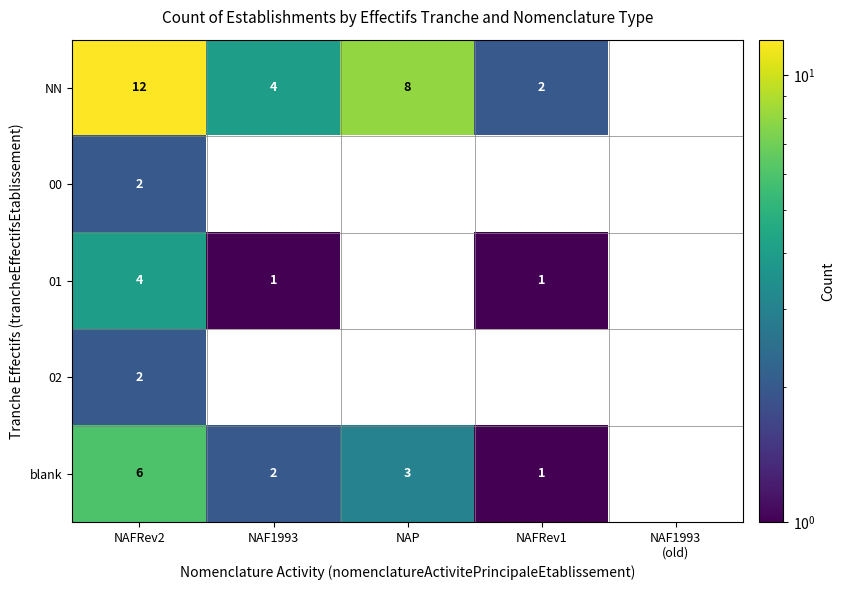

True or false: blank has a value of 4 at NAP.

False